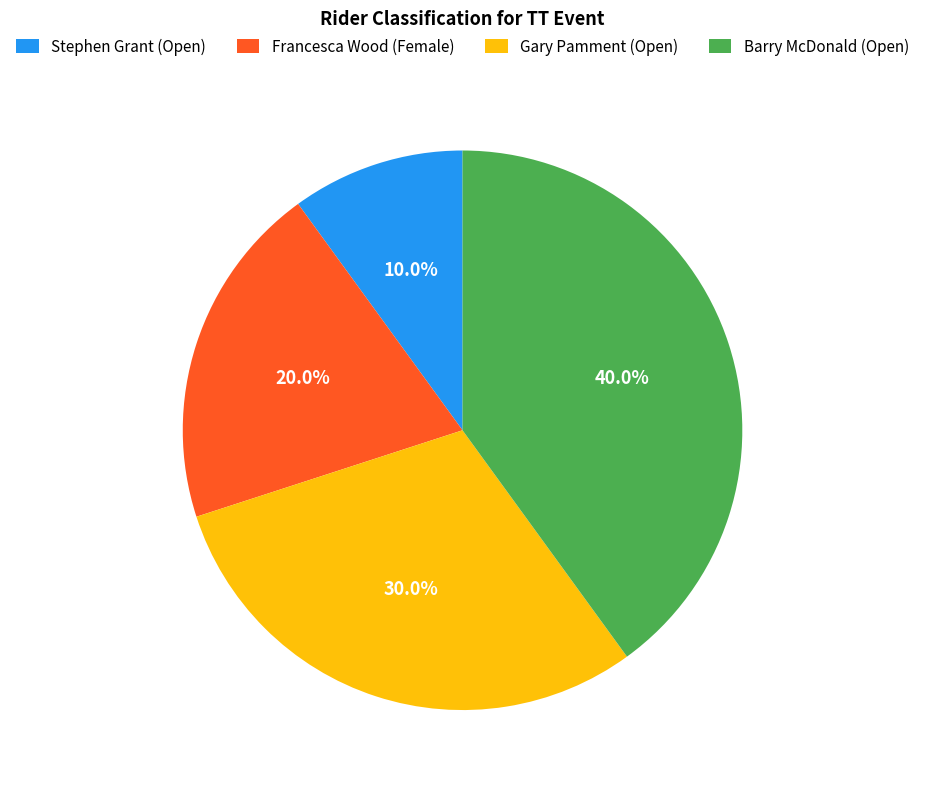

Which has a higher value, Stephen Grant (Open) or Francesca Wood (Female)?

Francesca Wood (Female)